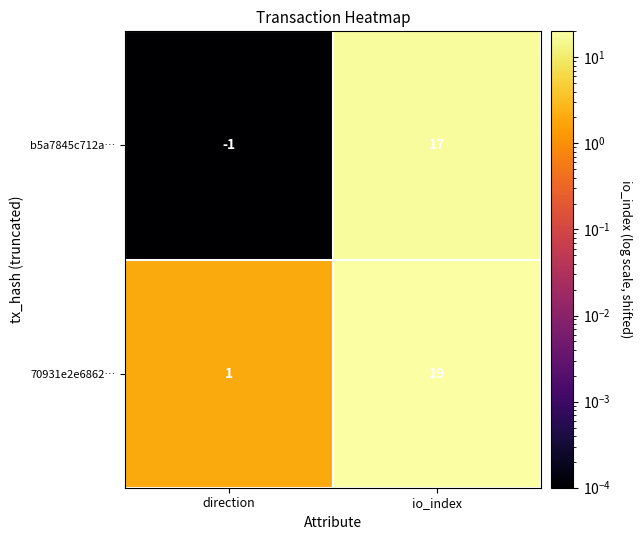

What is the highest value of the b5a7845c712a… series?

17